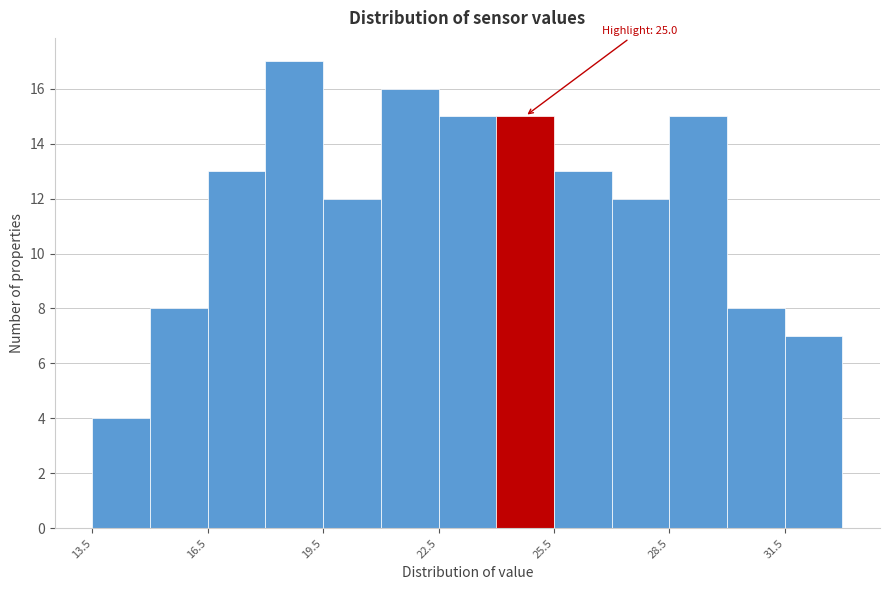

Around what value on the x-axis is the tallest bar? Give the approximate position of its centre, as read against the axis.

19.0